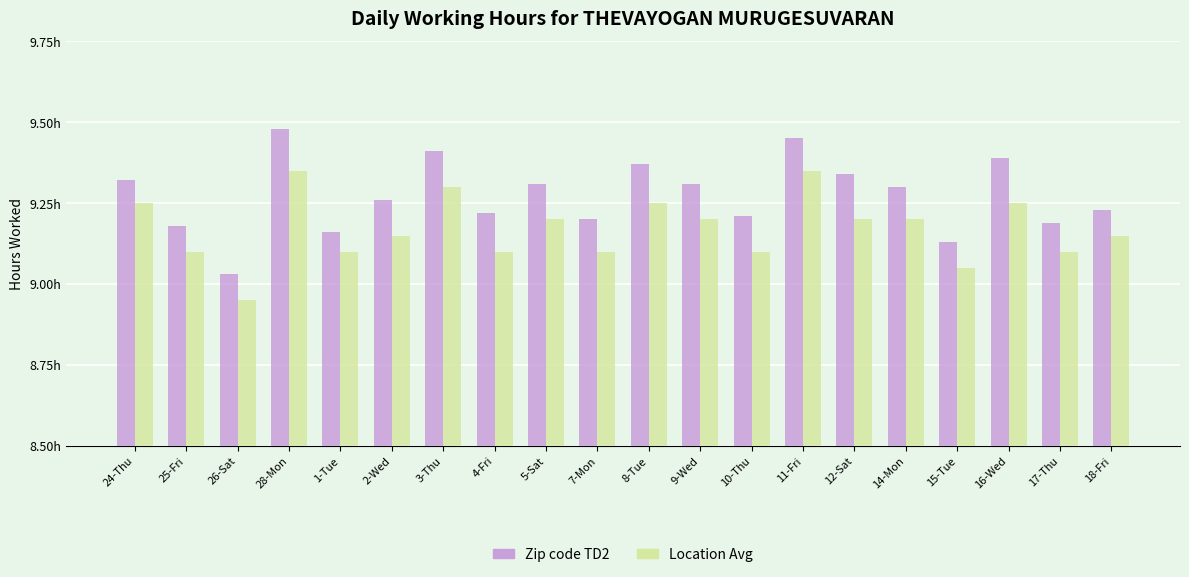

Where does the Location Avg series first go above 9?

24-Thu